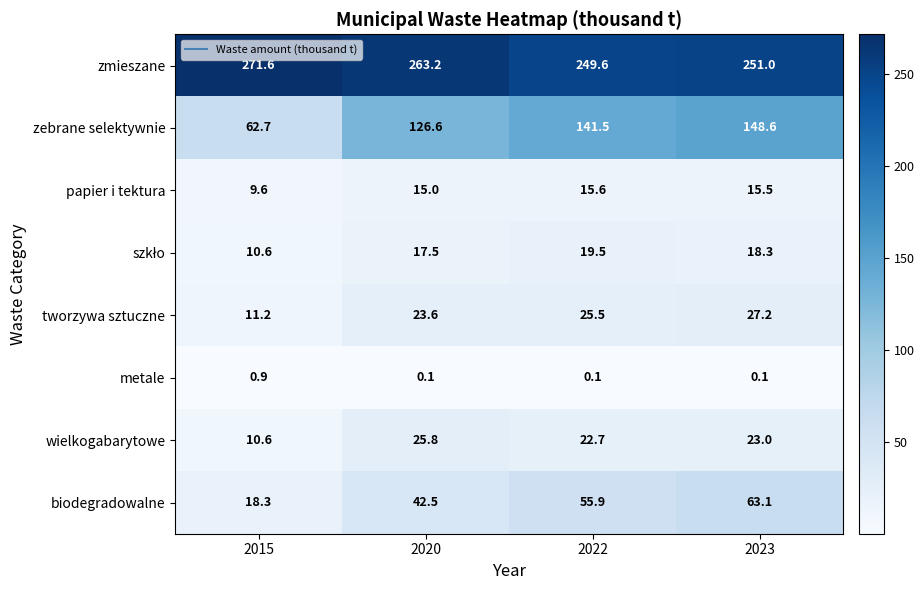

What is the difference between the maximum and minimum values in the metale series?

0.8